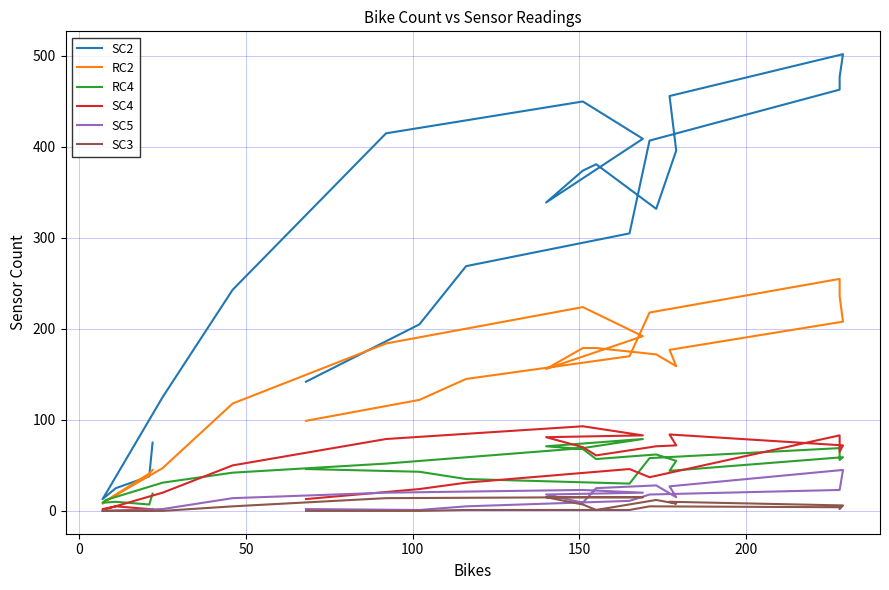

Reading left to right, extract all data points from this chart.

SC2: 75	38	25	13	19	125	243	415	450	409	339	374	381	332	396	456	502	477	463	407	305	269	205	142
RC2: 45	41	18	8	11	47	118	184	224	192	156	179	179	172	159	177	208	236	255	218	170	145	122	99
RC4: 19	7	10	9	12	31	42	52	69	79	71	68	57	62	55	44	59	56	69	58	30	35	43	46
SC4: 2	2	5	2	2	20	50	79	93	83	81	70	61	71	72	84	72	65	83	37	46	31	24	13
SC5: 2	0	0	0	0	2	14	20	23	20	18	9	25	28	15	27	45	23	23	18	11	5	1	2
SC3: 0	0	0	0	0	0	5	14	15	15	15	7	1	12	8	10	6	2	4	5	1	1	0	0